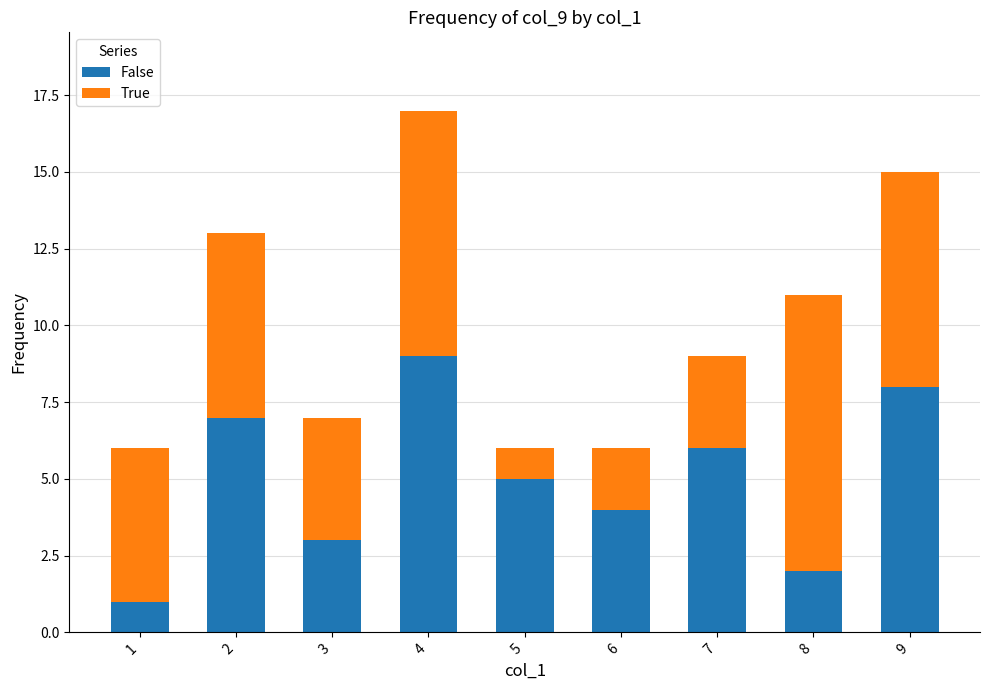

Reading right to left, list the values for the False series.

9=8	8=2	7=6	6=4	5=5	4=9	3=3	2=7	1=1